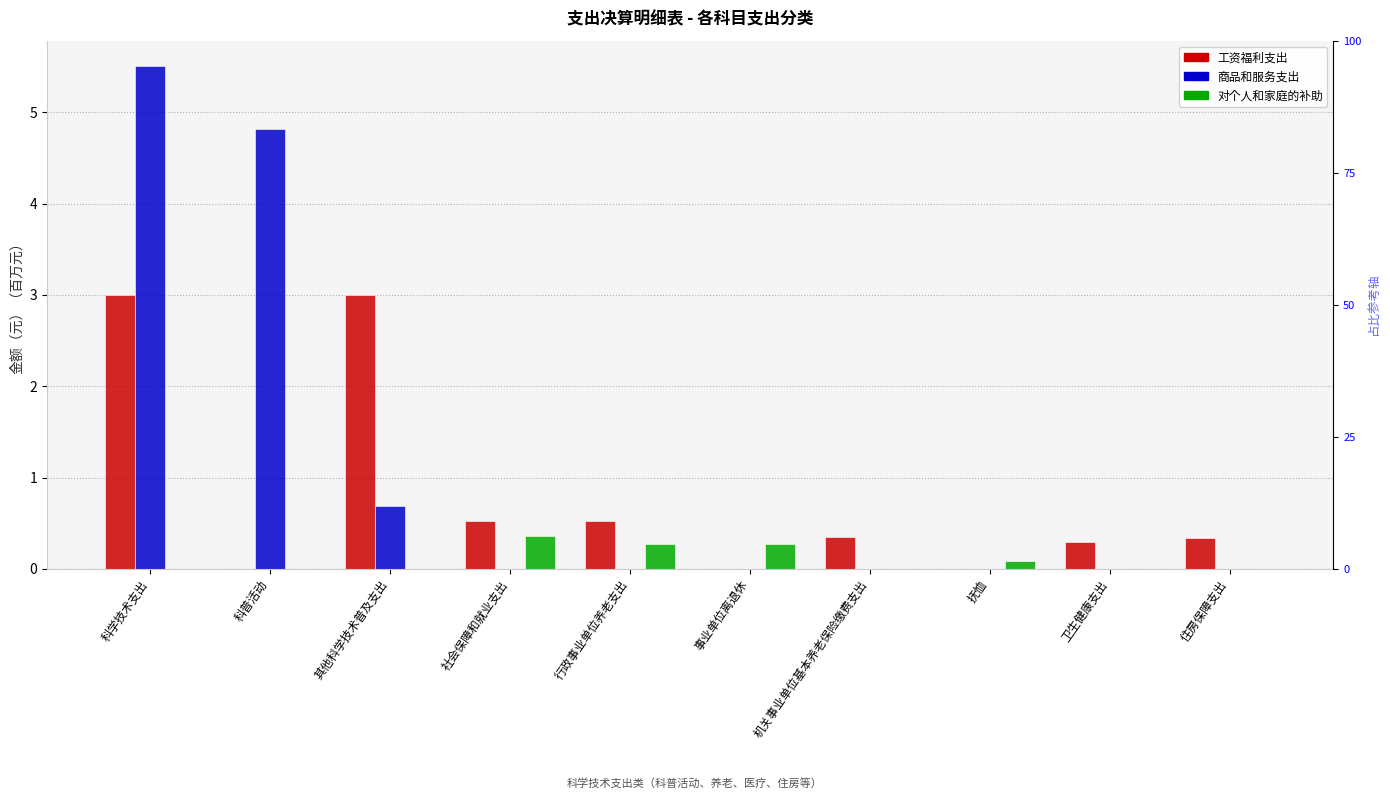

What is the difference between the second highest and minimum values in the 对个人和家庭的补助 series?

0.3